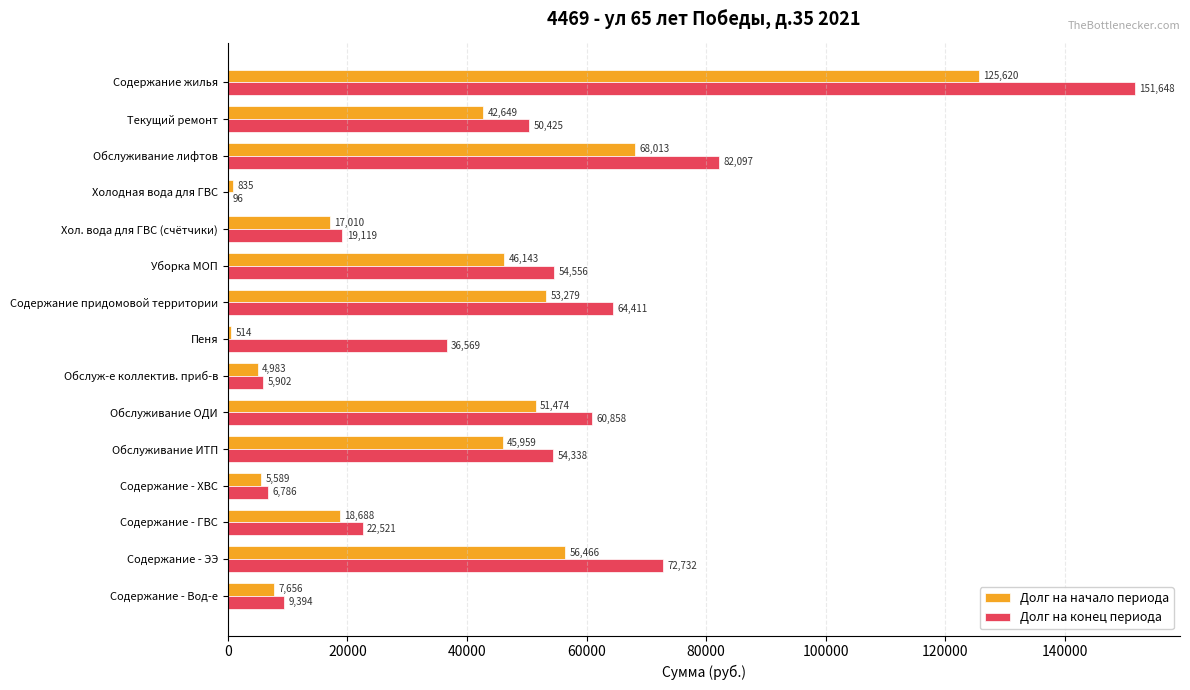

Which series has the largest total across all categories?

Долг на конец периода